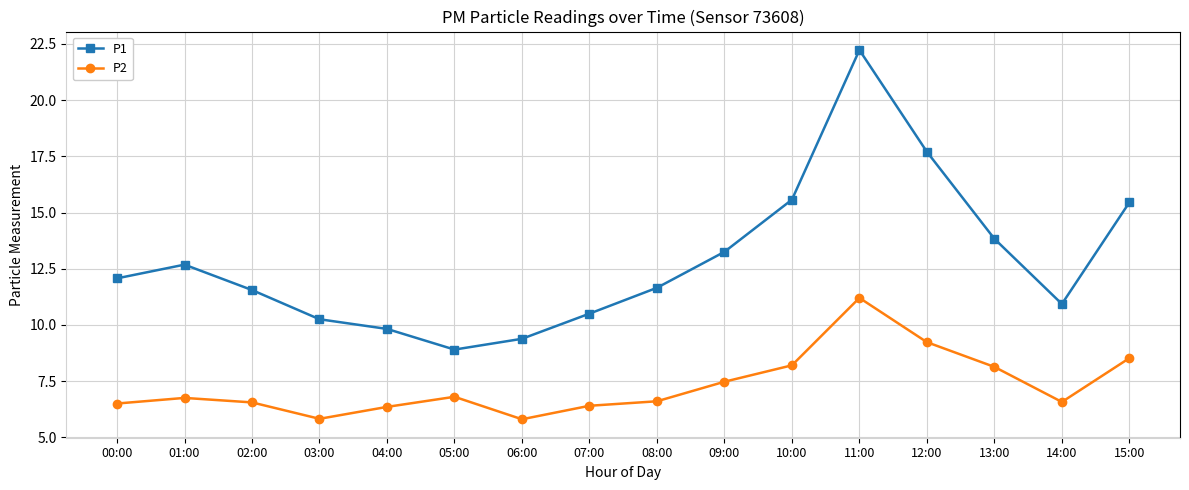

What is the difference between the maximum and second lowest values in the P2 series?

5.4